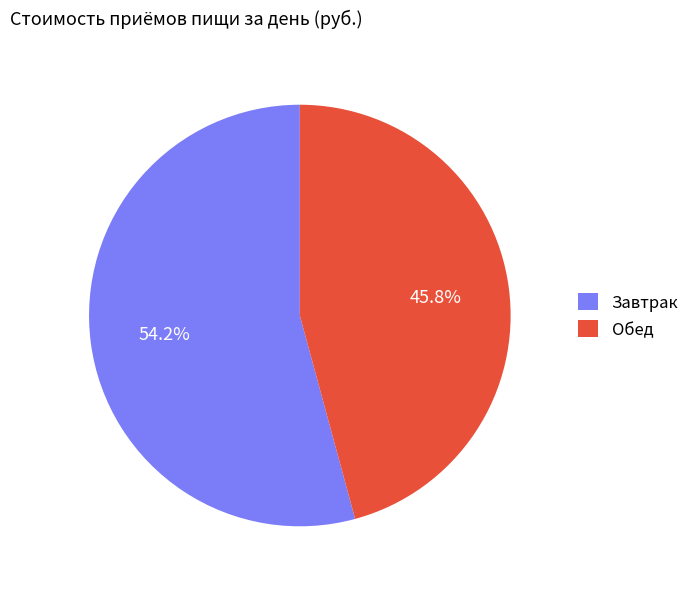

What percentage is NOT represented by Обед?

54.2%